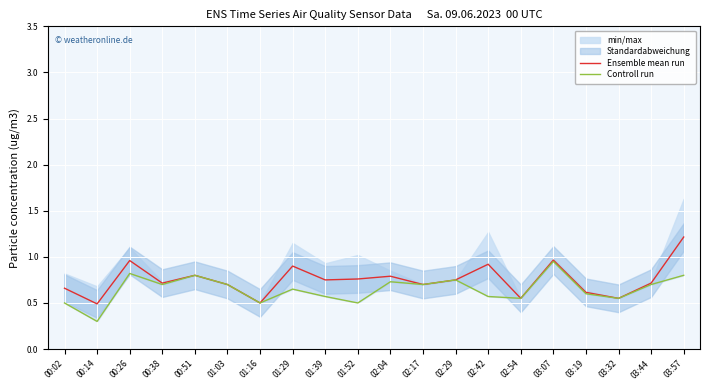

Which label corresponds to the smallest value in the chart?

00:14